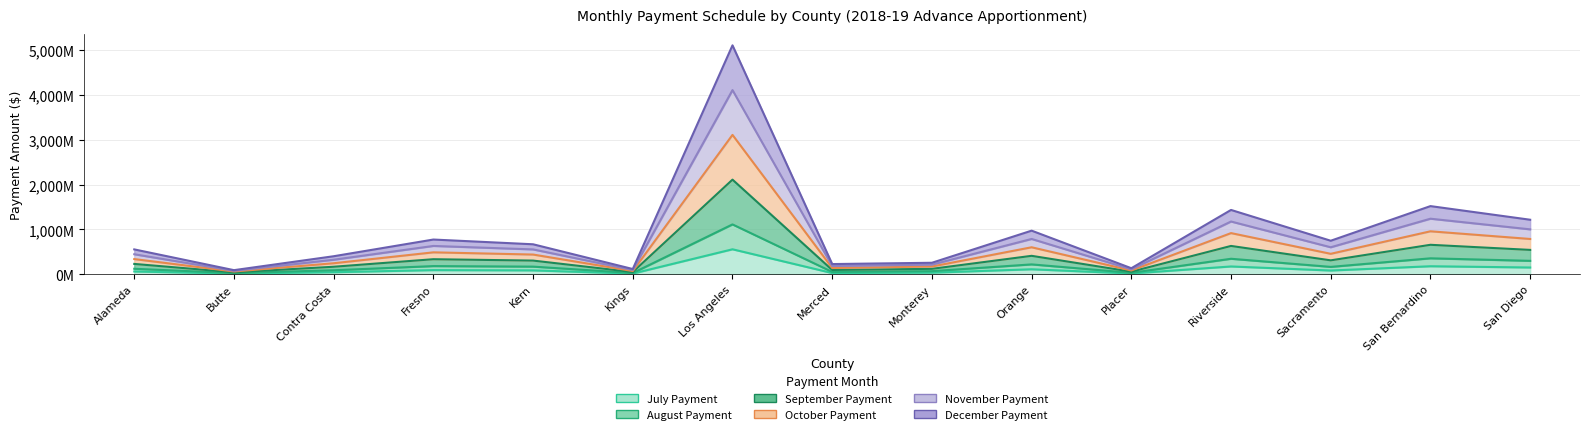

What is the spread (max minus min) of values at Los Angeles?

4550.3